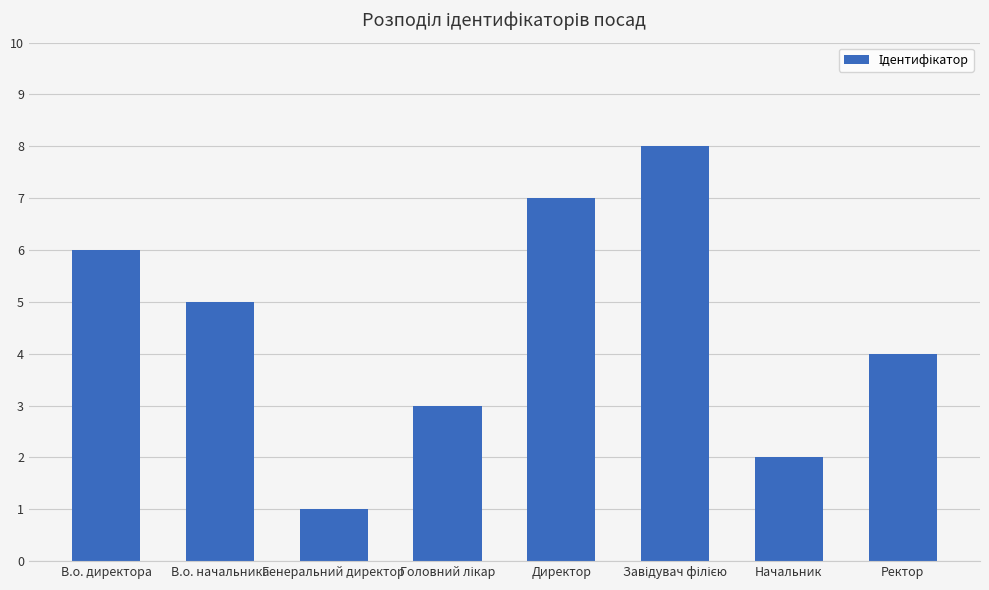

Approximately how many times larger is the value at В.о. директора compared to В.о. начальника?

1.2